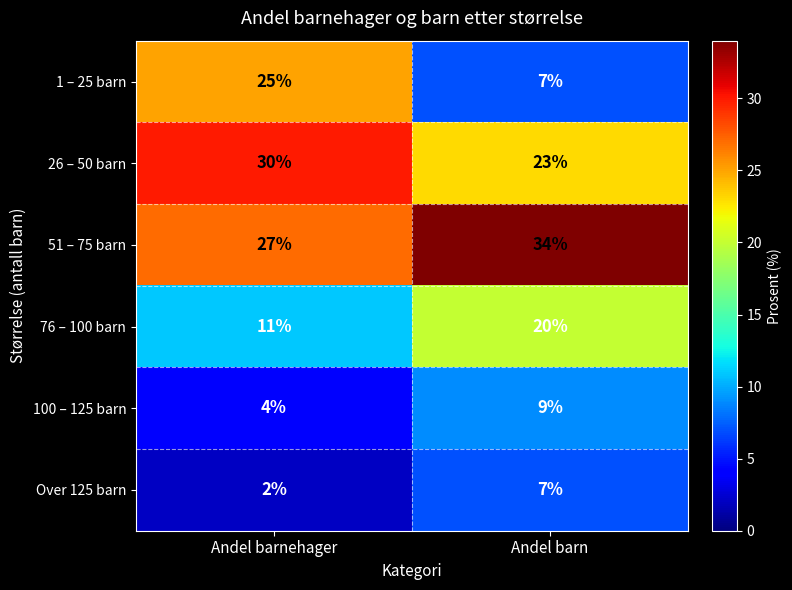

What is the total value across all series at Andel barnehager?

99